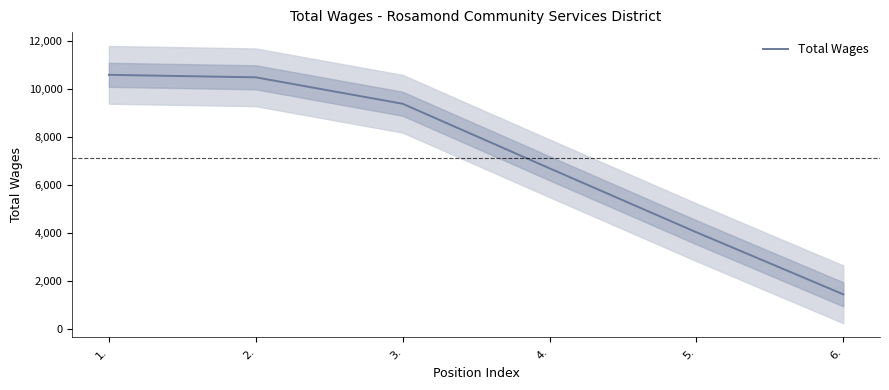

What is the difference between the maximum and minimum values?

9125.1